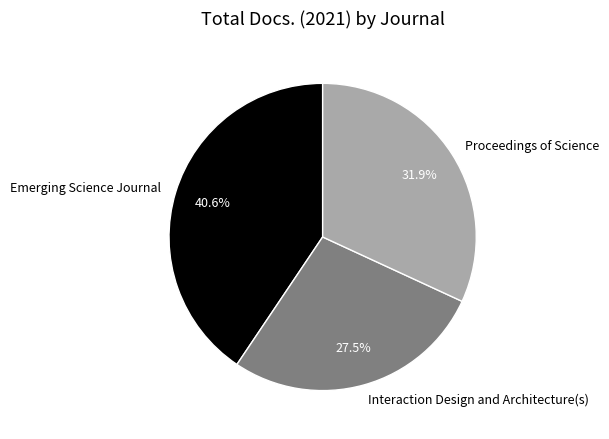

Between Emerging Science Journal and Proceedings of Science, which is larger?

Emerging Science Journal